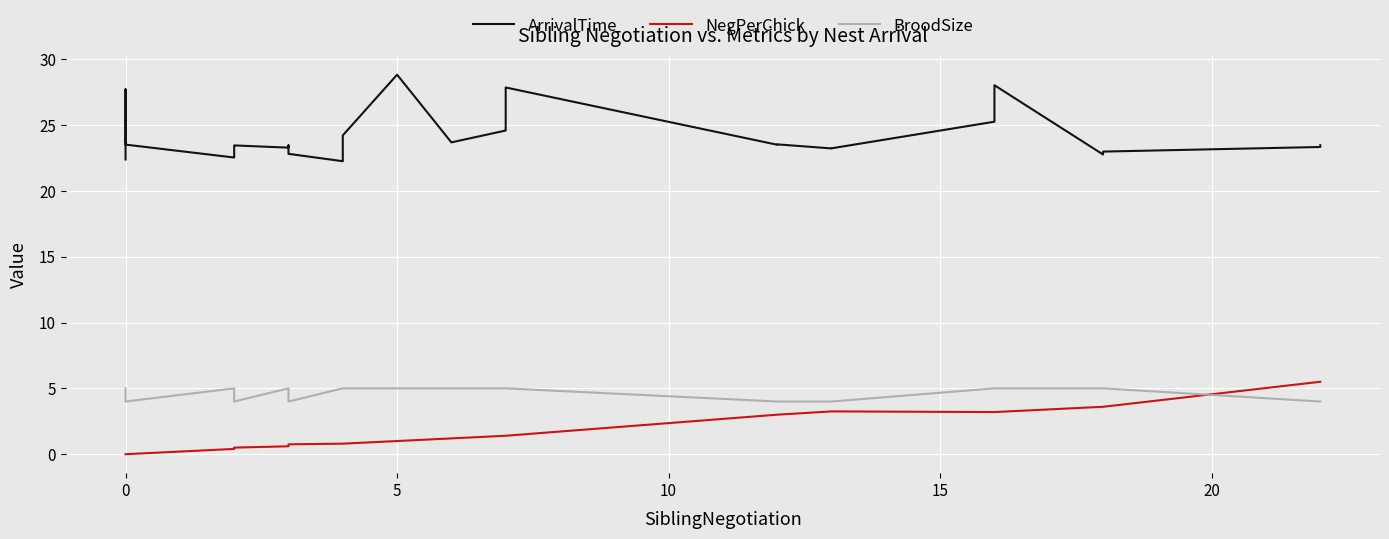

Which series has the largest range (max minus min)?

ArrivalTime